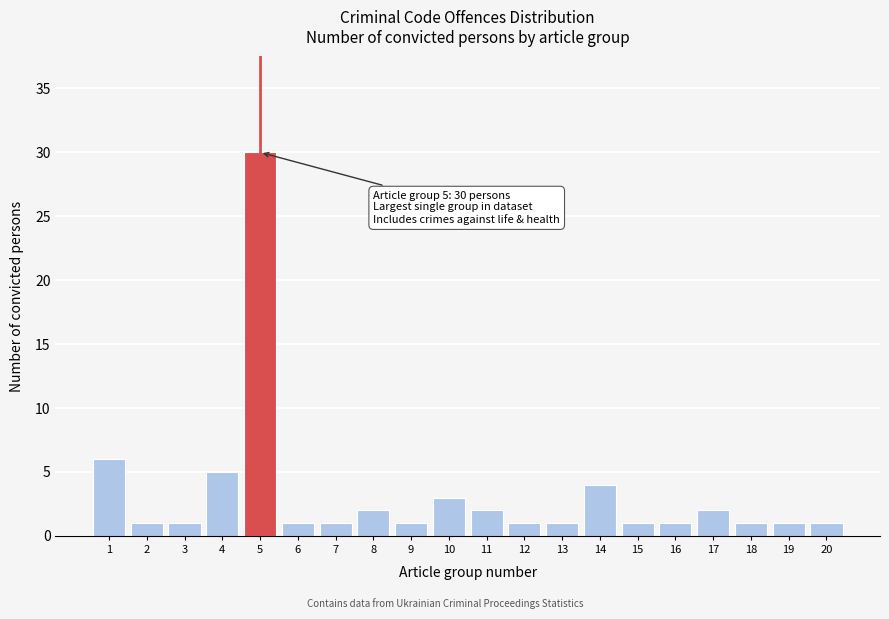

Reading right to left, list all the values displayed in this chart.

1	1	1	2	1	1	4	1	1	2	3	1	2	1	1	30	5	1	1	6